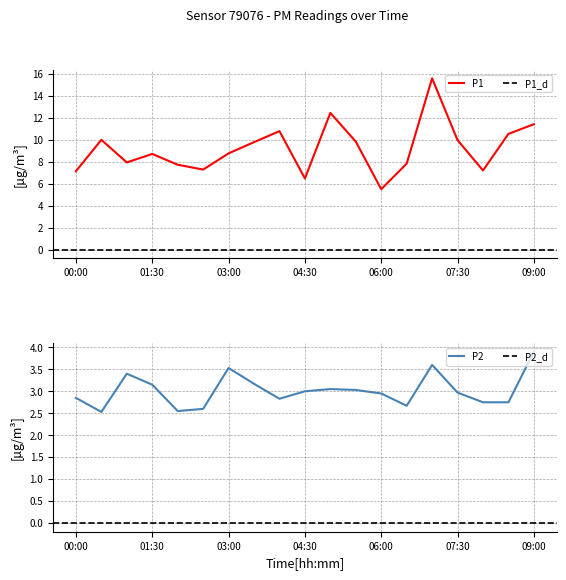

The P2 series shows 3.0 at 05:00. True or false?

True